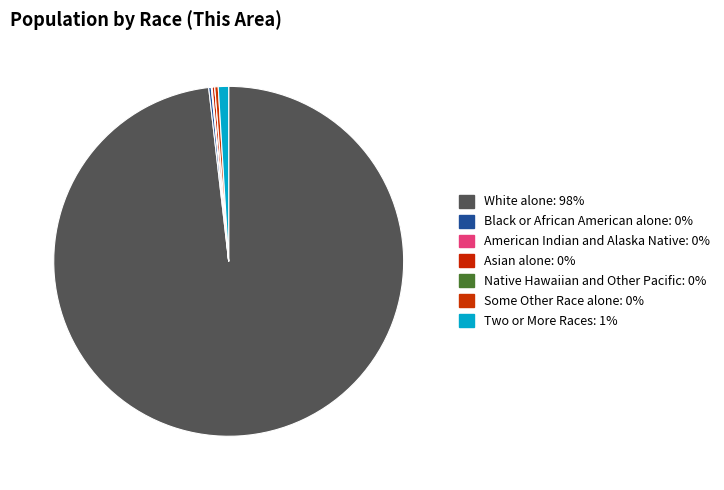

Between Black or African American alone and Asian alone, which is larger?

Black or African American alone